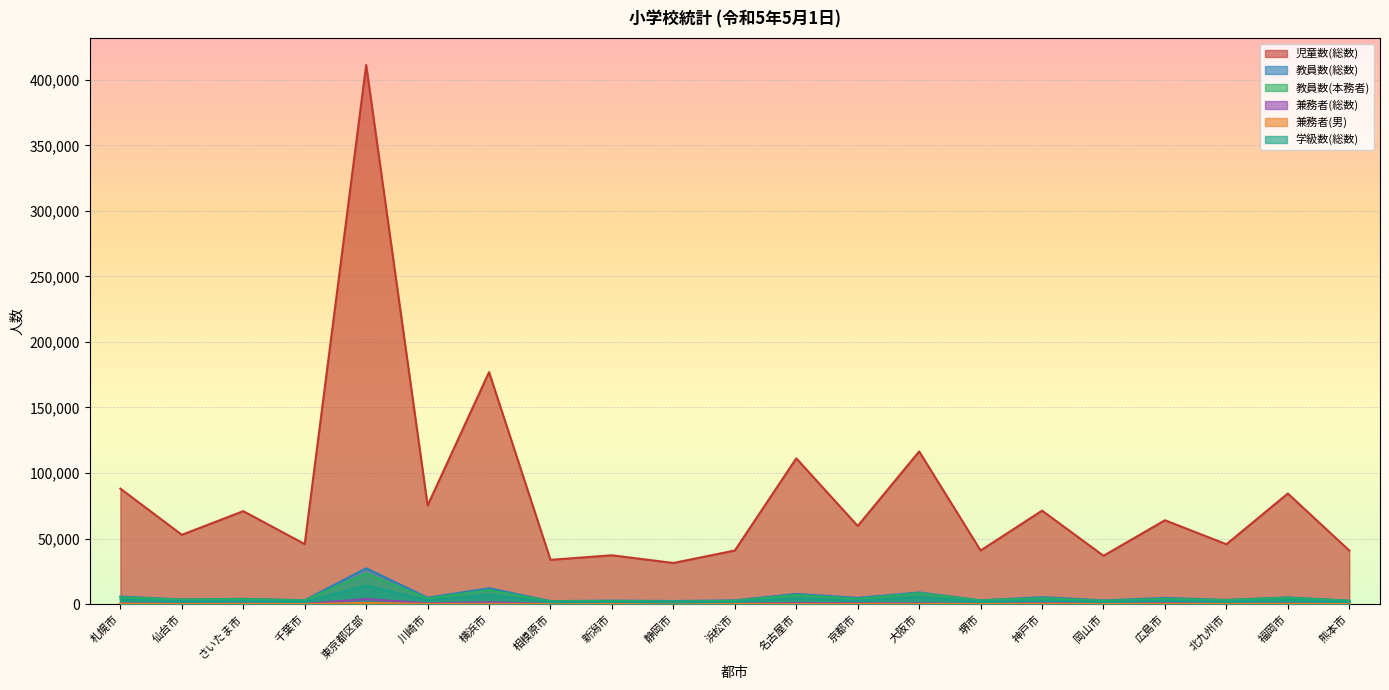

What is the value of the 兼務者(男) point at the 4th from the left?

27